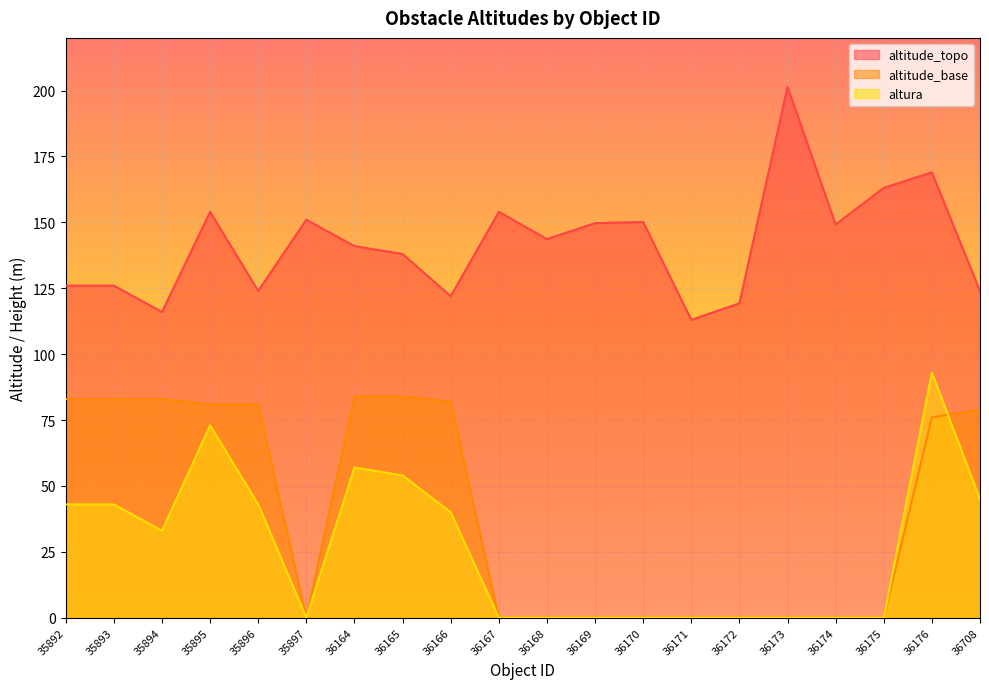

Where is altitude_topo nearest to the value 157?

35895